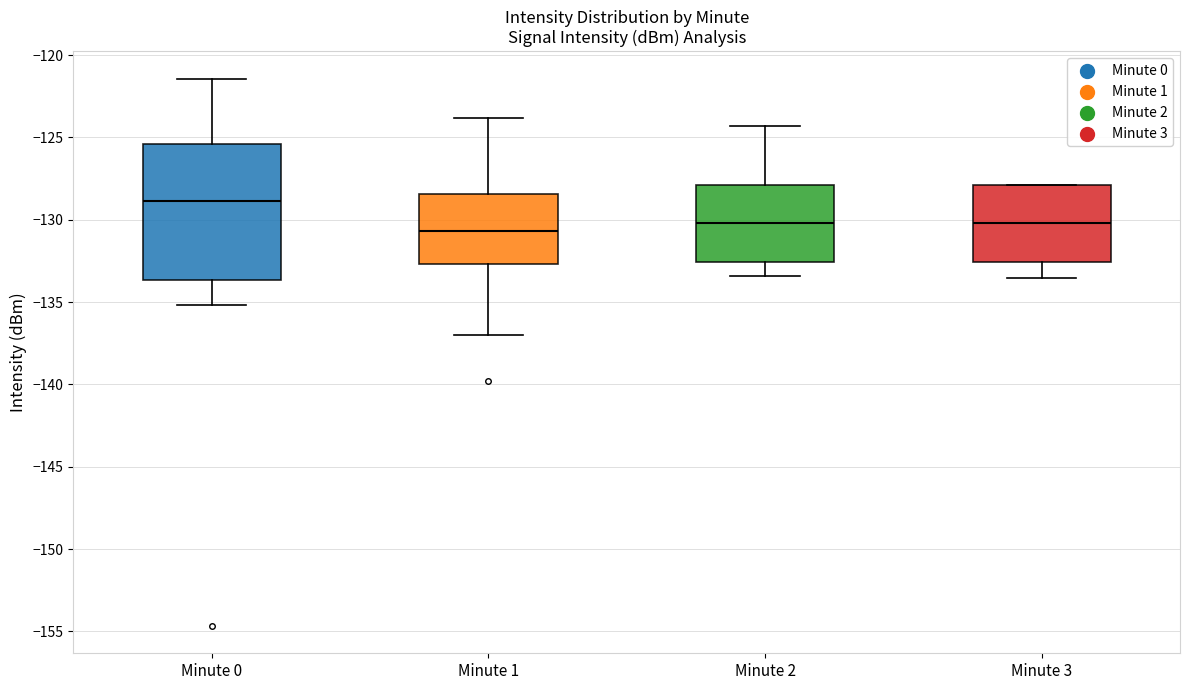

Where does the lower whisker of the box for Minute 2 end on the y-axis? The values are not printed on the chart, so give them approximately, as read against the axis.

-133.5